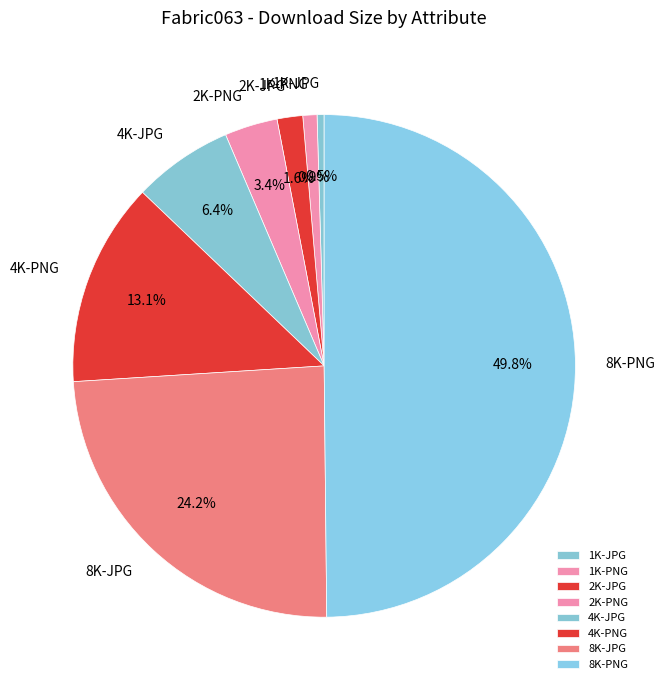

To the nearest percent, what portion does 2K-JPG represent?

2%